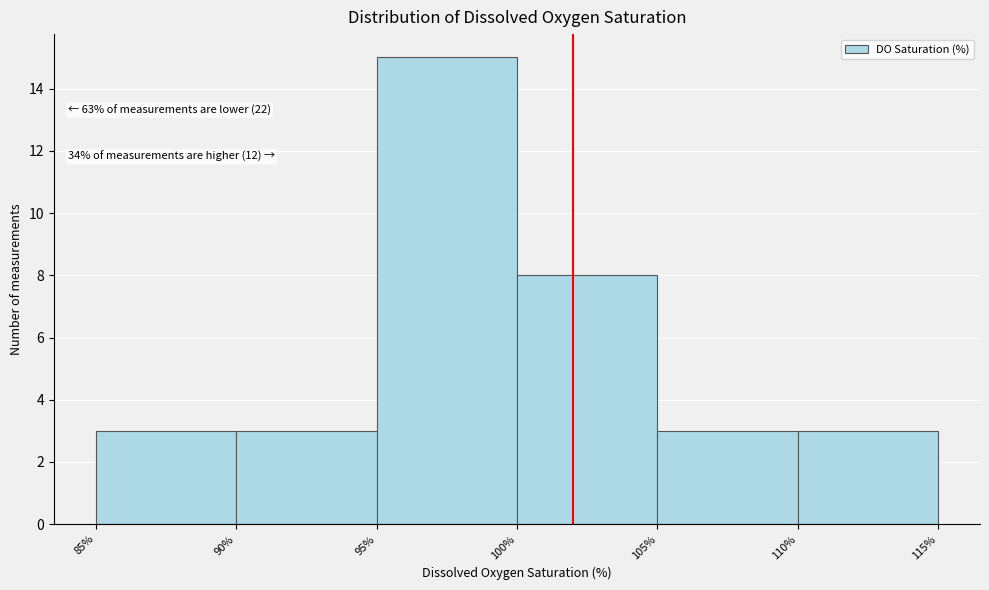

Over which range of the x-axis is the bar tallest?

95% to 100%